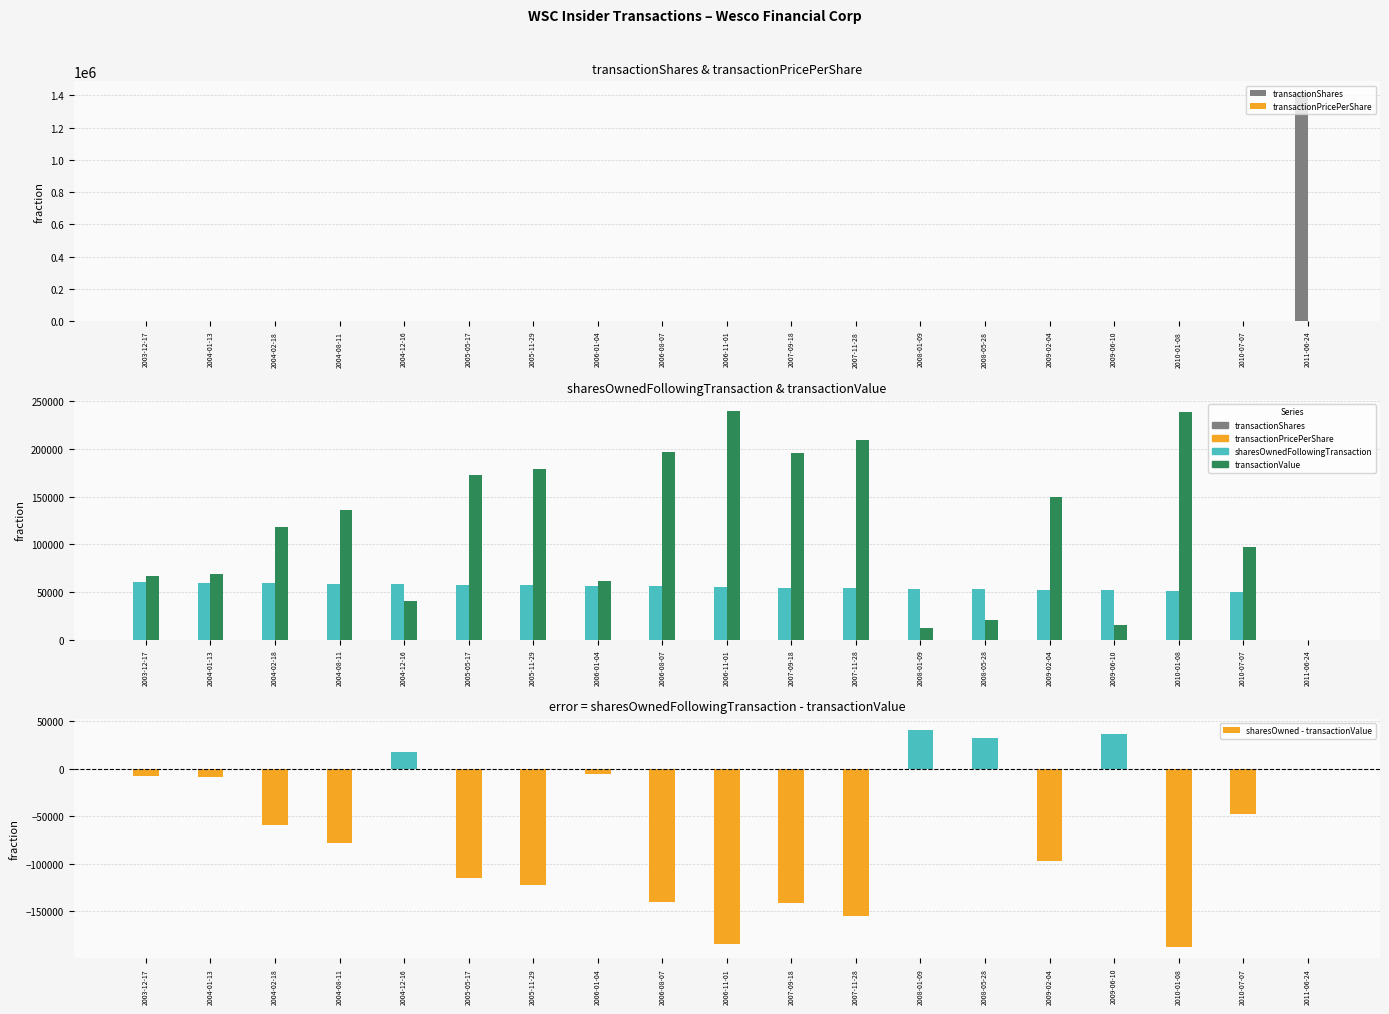

Reading left to right, transcribe all the data shown in this chart.

transactionShares: 190.0	200.0	300.0	400.0	100.0	500.0	500.0	160.0	500.0	500.0	500.0	500.0	30.0	50.0	500.0	50.0	685.0	300.0	1416720.0
transactionPricePerShare: 354.0	342.0	395.2	341.4	403.5	346.1	358.0	386.1	393.1	479.0	390.8	417.9	397.5	418.5	299.1	298.0	348.5	325.0	0.0
sharesOwnedFollowingTransaction: 60000.0	59560.0	59260.0	58710.0	58510.0	57810.0	57060.0	56660.0	55900.0	55260.0	54260.0	53700.0	53400.0	53100.0	52500.0	51605.0	50605.0	50305.0	0.0
transactionValue: 67260.0	68400.0	118560.0	136540.0	40350.0	173035.0	179008.0	61770.0	196550.0	239500.0	195381.0	208973.0	11926.0	20925.0	149530.0	14900.0	238723.0	97511.0	0.0
sharesOwned - transactionValue: -7260.0	-8840.0	-59300.0	-77830.0	18160.0	-115225.0	-121948.0	-5110.0	-140650.0	-184240.0	-141121.0	-155273.0	41474.0	32175.0	-97030.0	36705.0	-188118.0	-47206.0	0.0